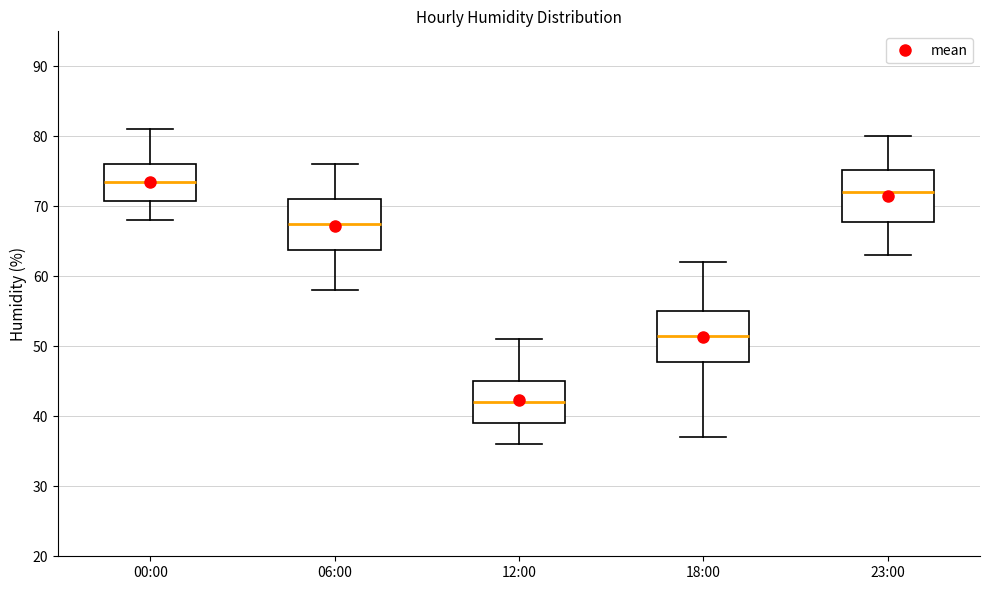

Reading left to right, read every box against the y-axis: the position of its median line, the range the box covers, and the ends of its whiskers. The values are not printed on the chart, so give them approximately, as read against the axis.

00:00: median 74, box 71 to 76, whiskers 68 to 81
06:00: median 68, box 64 to 71, whiskers 58 to 76
12:00: median 42, box 39 to 45, whiskers 36 to 51
18:00: median 52, box 48 to 55, whiskers 37 to 62
23:00: median 72, box 68 to 75, whiskers 63 to 80